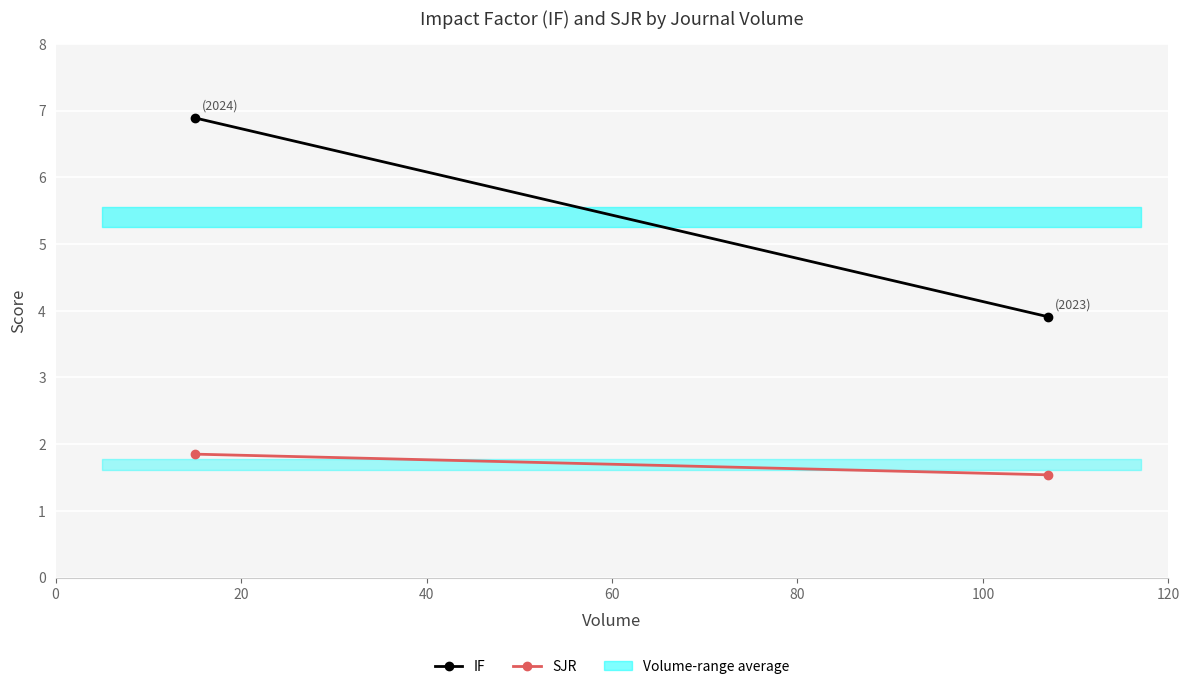

What is the greatest value displayed?

6.9